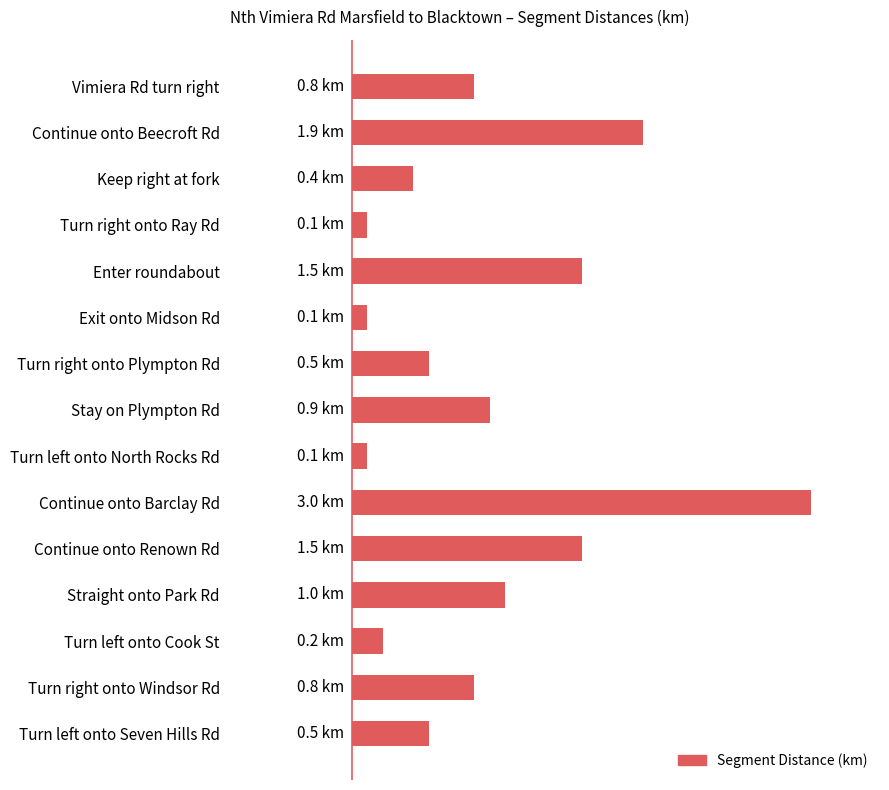

List the labels in order of value, largest first.

9, 1, 4, 10, 11, 7, 0, 13, 6, 14, 2, 12, 3, 5, 8